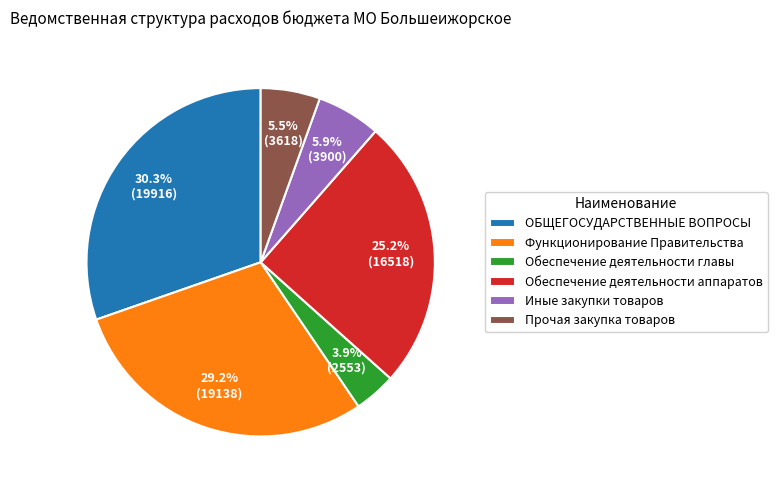

How many slices are in this pie chart?

6